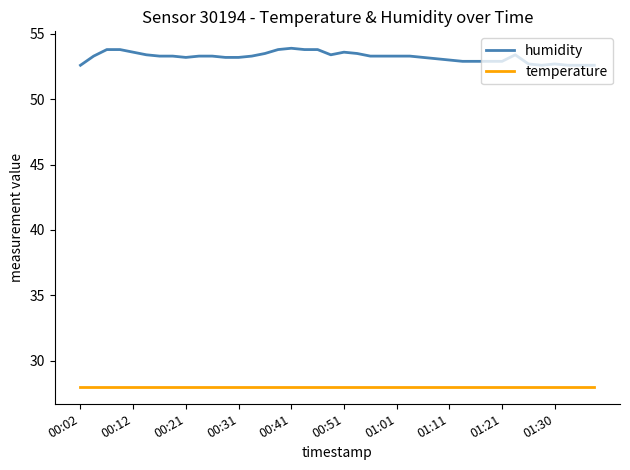

Rank the series by their maximum value, from lowest to highest.

temperature, humidity